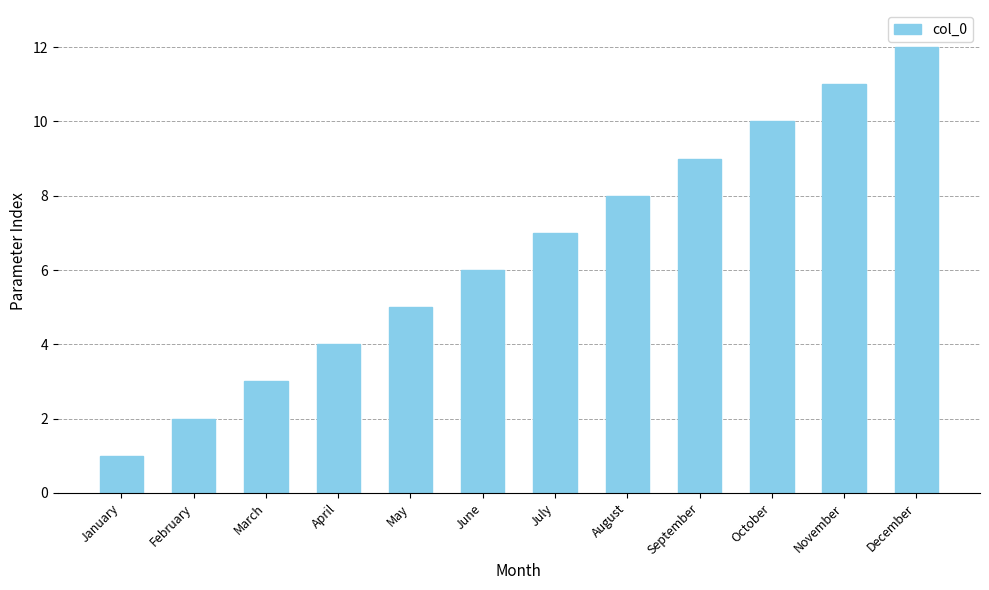

What is the sum of the values at November and June?

17